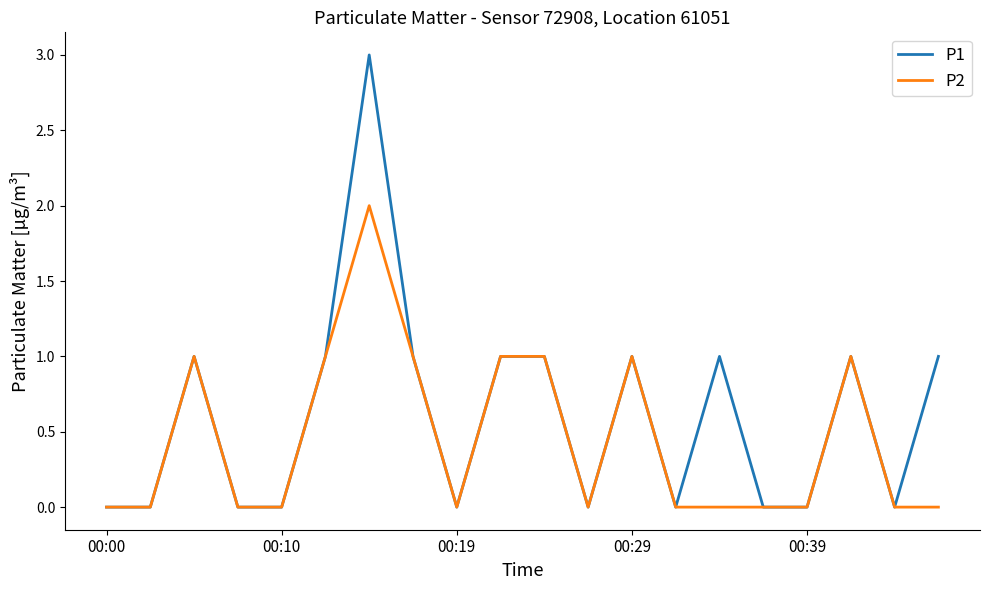

Rank the series by their maximum value, from highest to lowest.

P1, P2